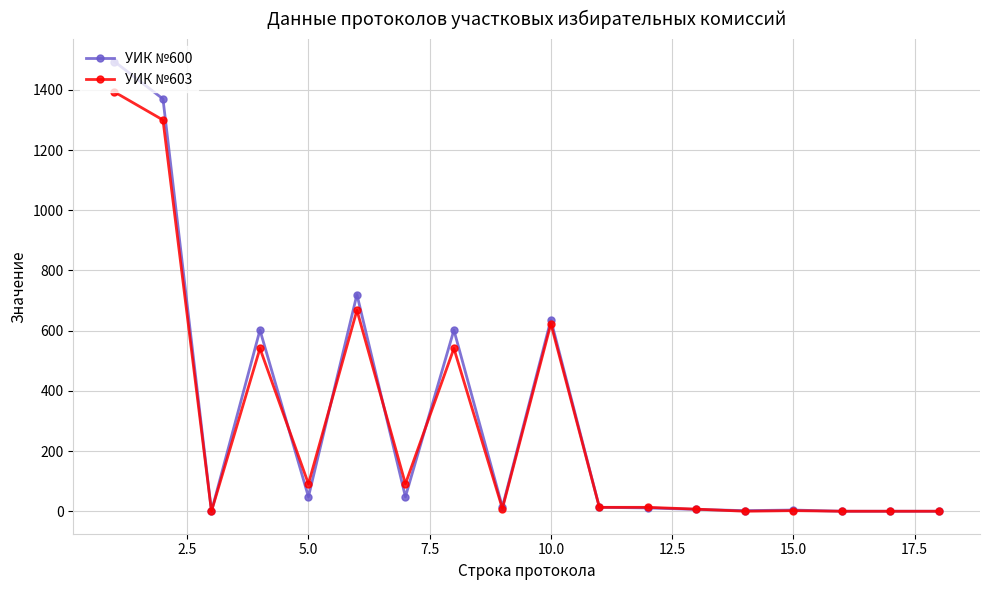

True or false: УИК №600 has more than 0 points higher than both neighbors.

True